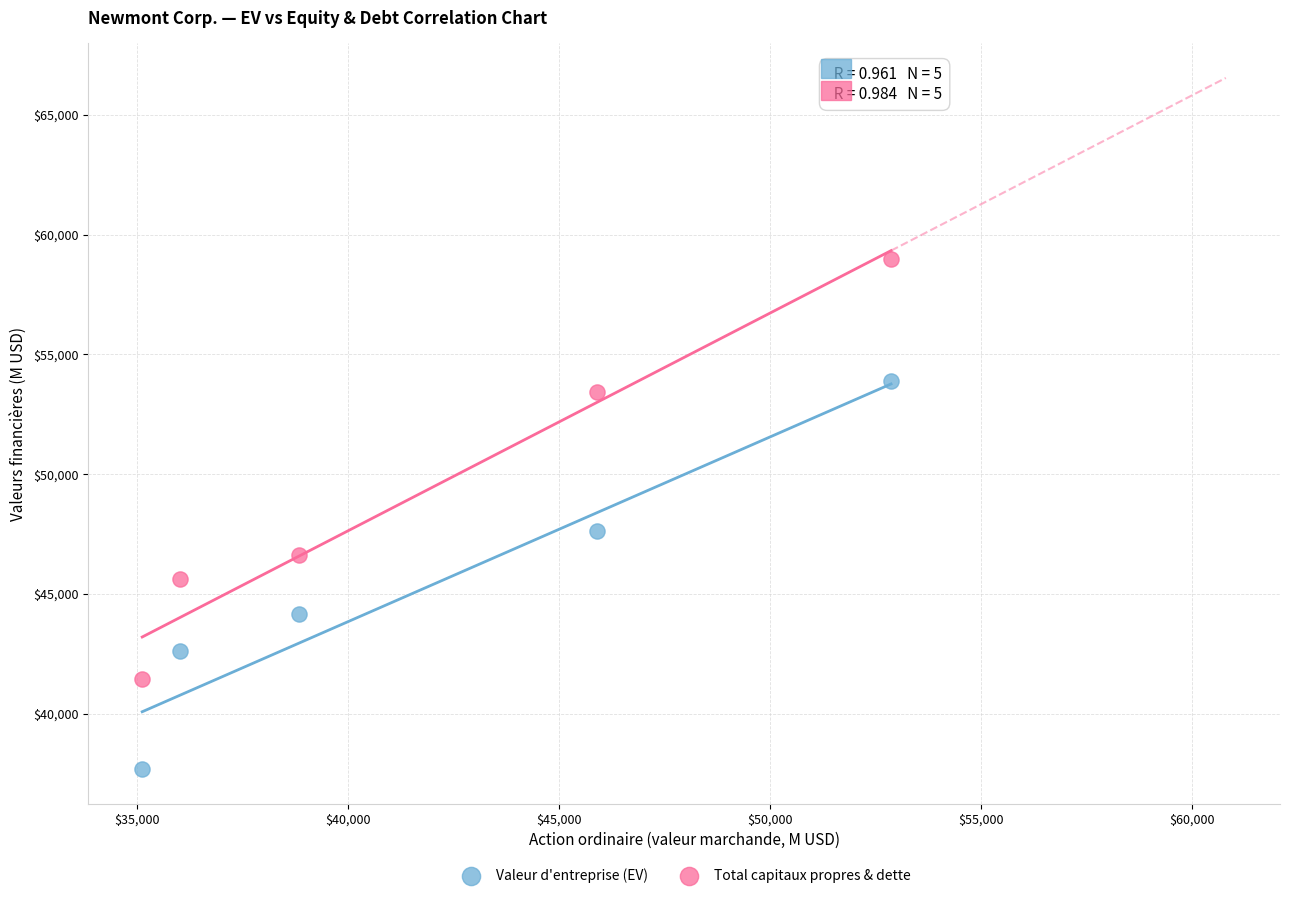

Across all data points, what is the average X value?

41755